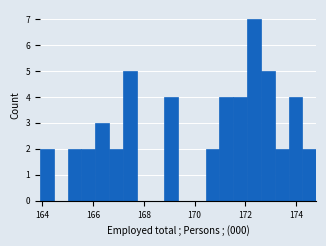

Around what value on the x-axis is the tallest bar? Give the approximate position of its centre, as read against the axis.

172.4